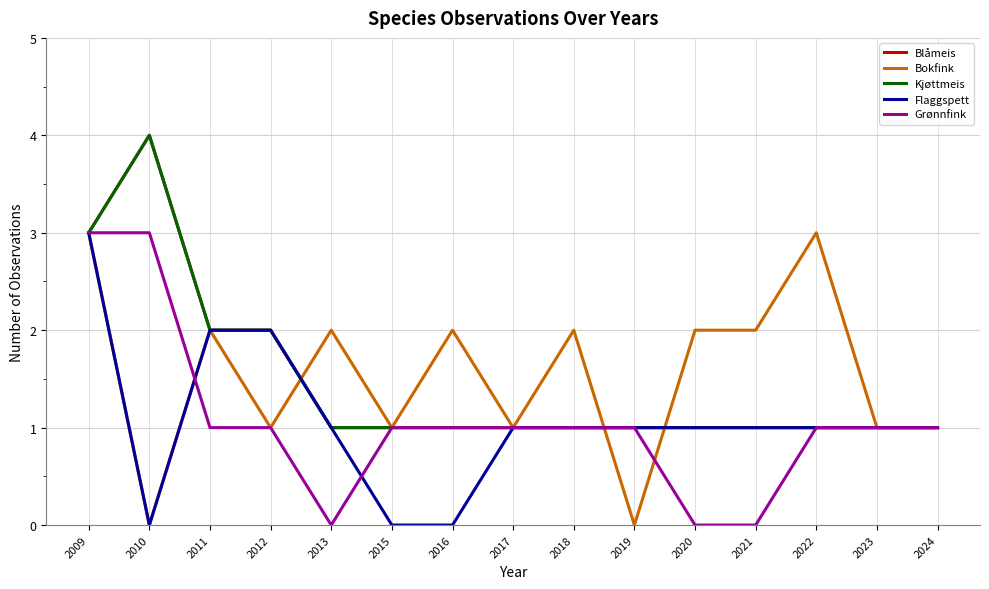

True or false: Bokfink has a value of 1 at 2010.

False